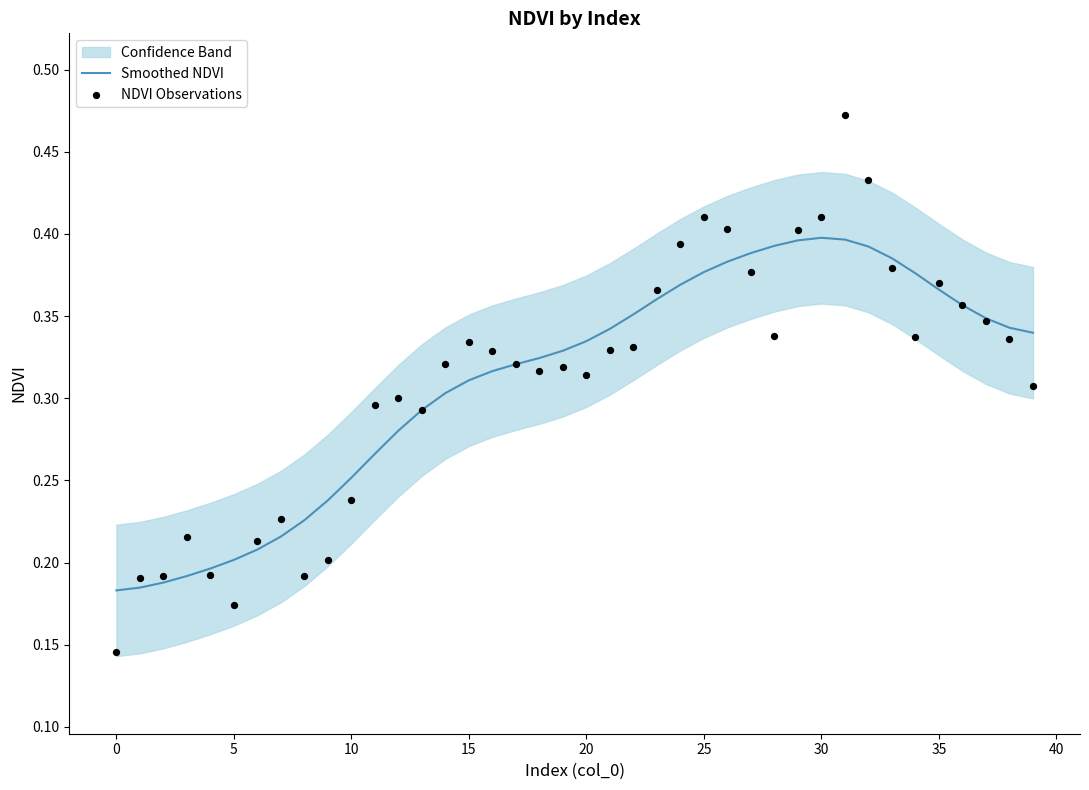

At which category is the sum across all series the highest?

31